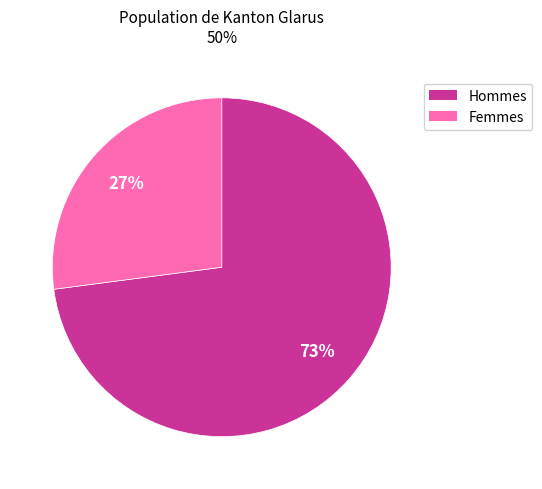

Between Femmes and Hommes, which is larger?

Hommes